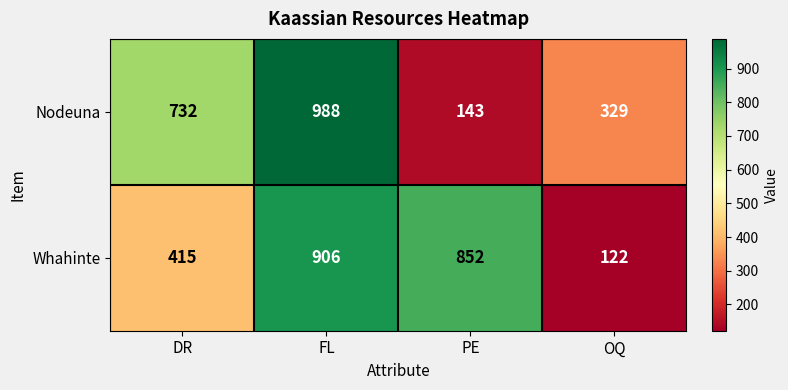

Reading left to right, list all the values displayed in this chart.

Nodeuna: DR=732	FL=988	PE=143	OQ=329
Whahinte: DR=415	FL=906	PE=852	OQ=122